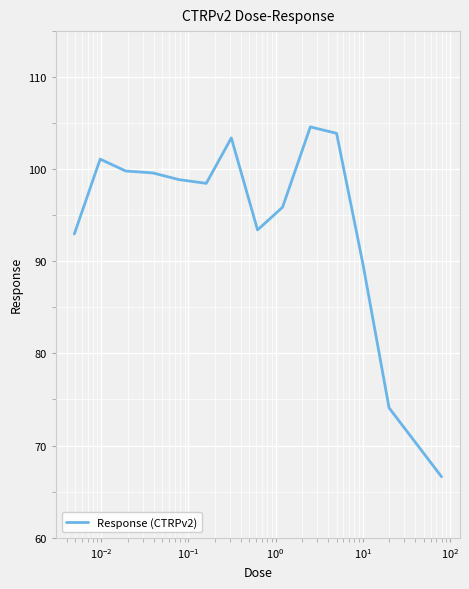

What is the difference between the maximum and minimum values?

38.0